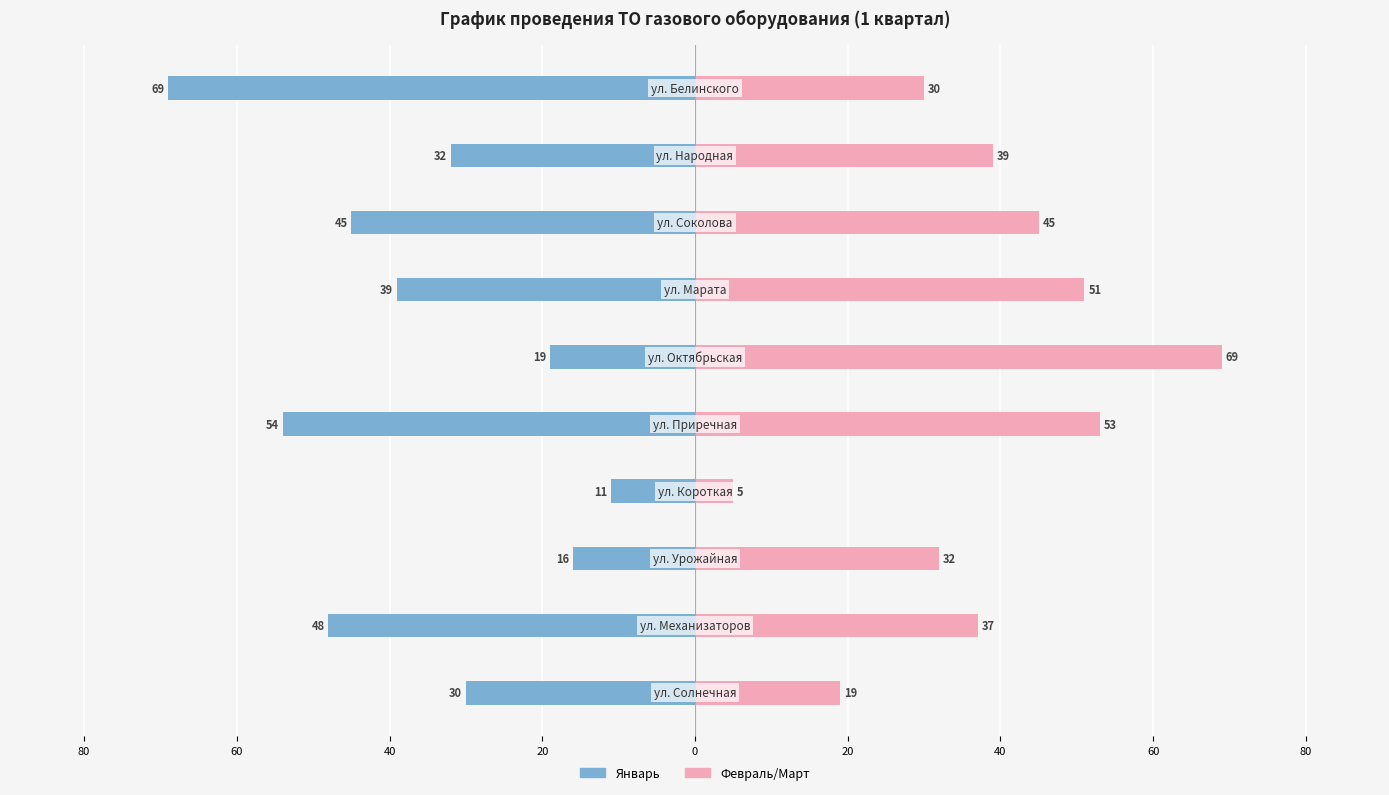

Rank the series by their maximum value, from highest to lowest.

Февраль/Март, Январь